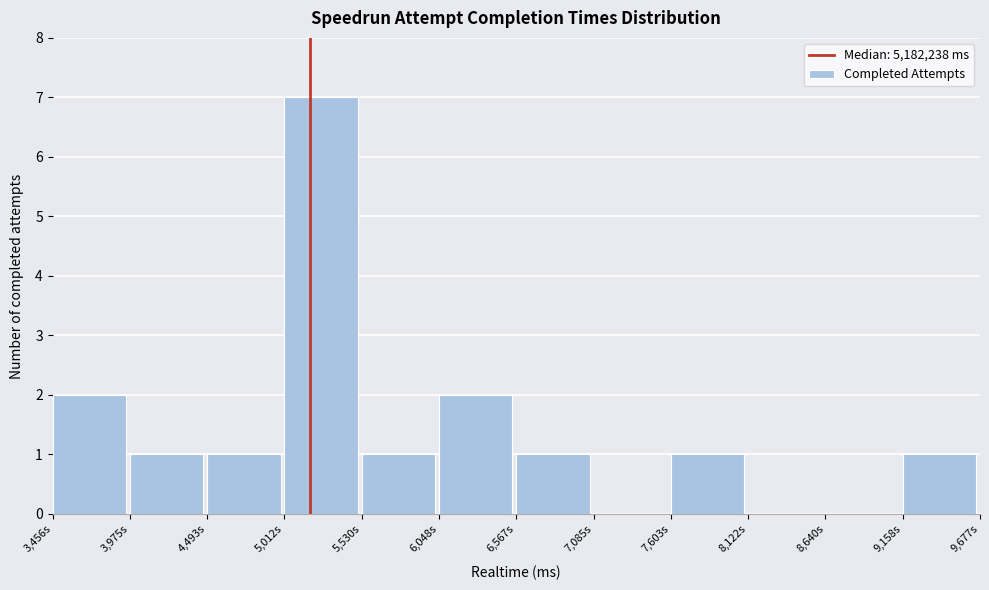

Reading left to right, extract all data points from this chart.

3,456s=2	3,975s=1	4,493s=1	5,012s=7	5,530s=1	6,048s=2	6,567s=1	7,085s=0	7,603s=1	8,122s=0	8,640s=0	9,158s=1